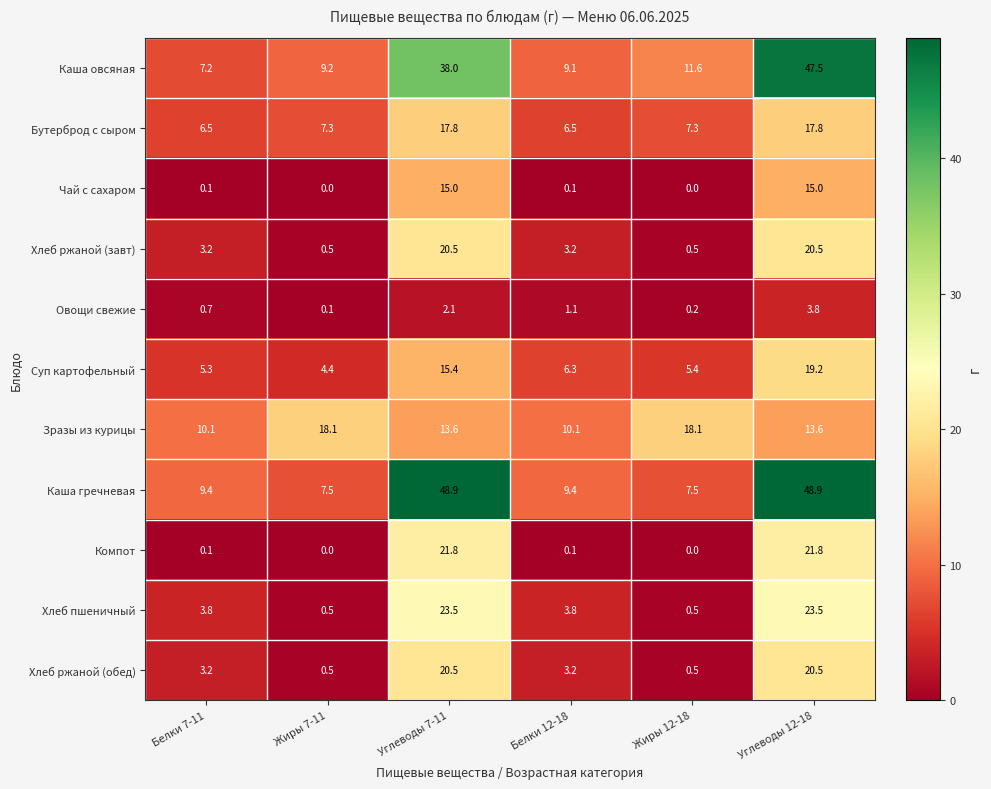

At how many categories does at least one series exceed 38?

2